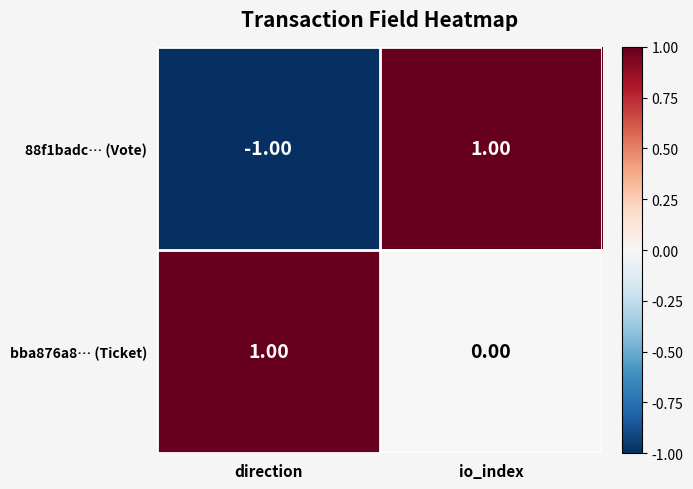

Which category has the lowest value in the bba876a8… (Ticket) series?

io_index